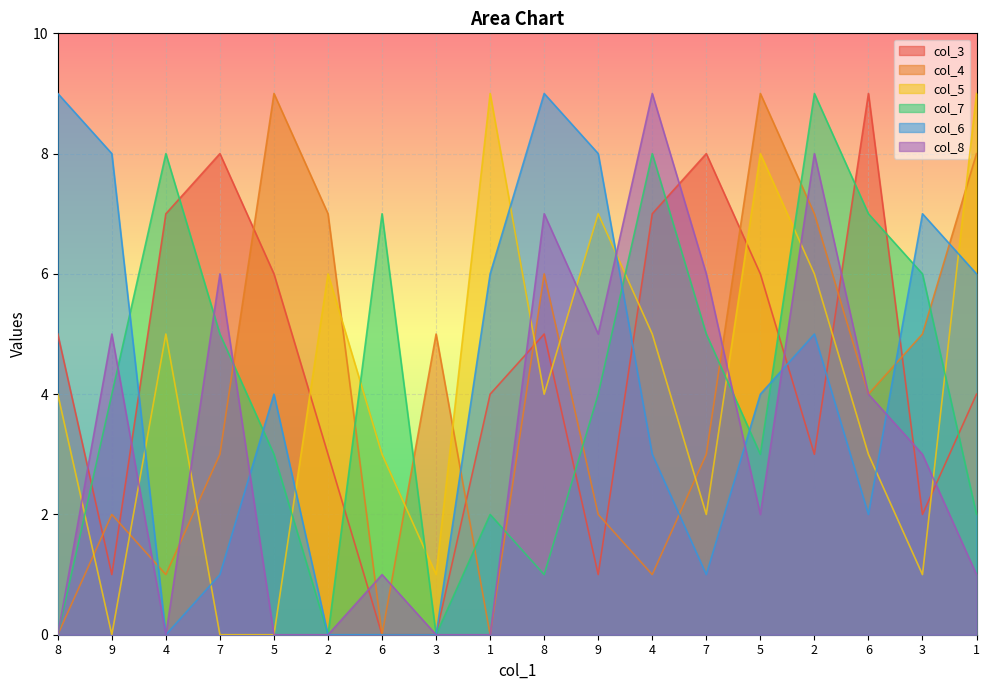

How many lines are shown in the chart?

6